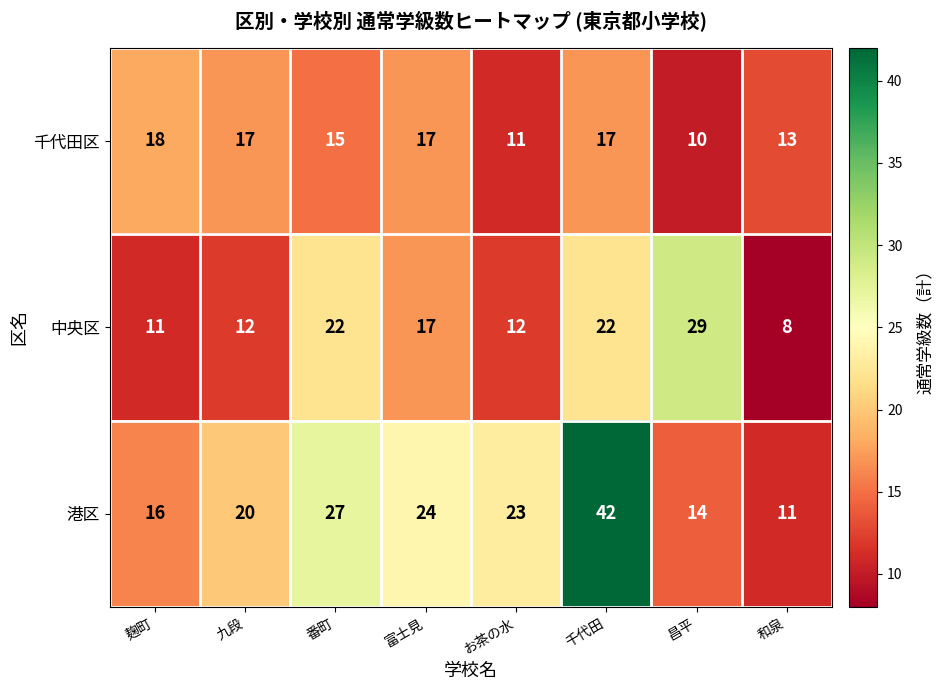

The 港区 series shows 33 at 富士見. True or false?

False